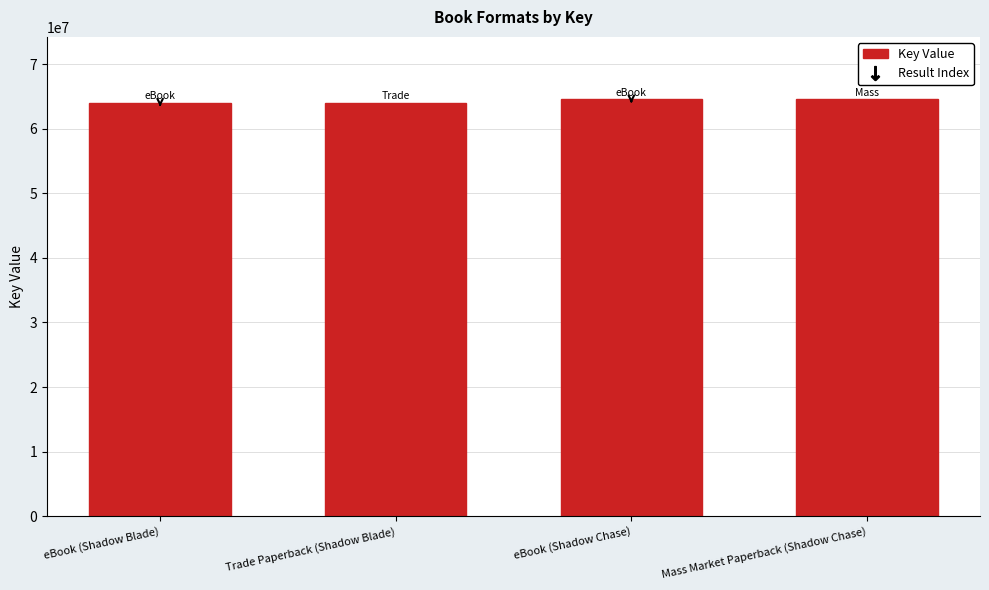

Approximately how many times larger is the value at Mass Market Paperback (Shadow Chase) compared to eBook (Shadow Chase)?

1.0